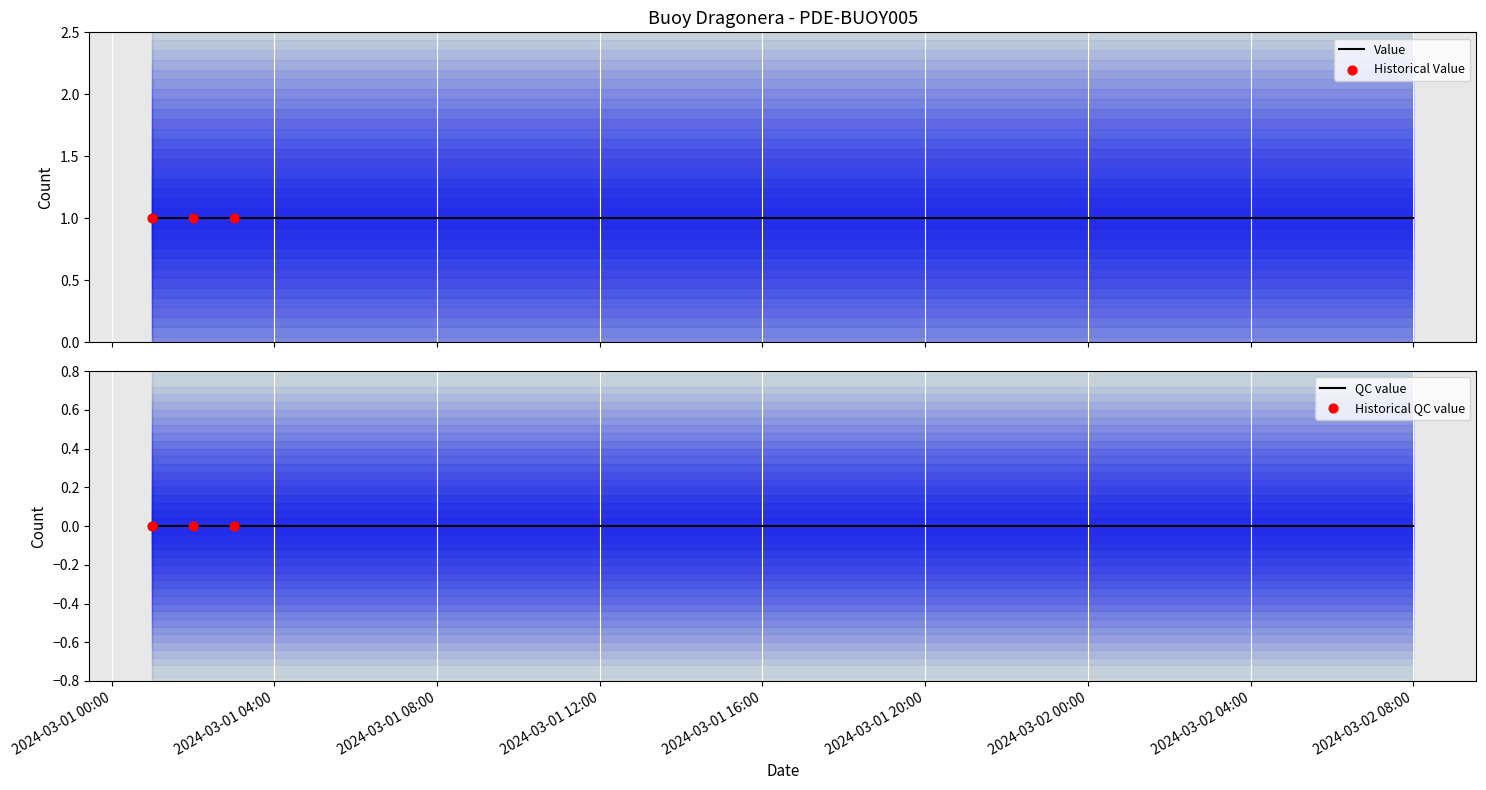

What is the total value across all series at 2024-03-01 12:00:00?

1